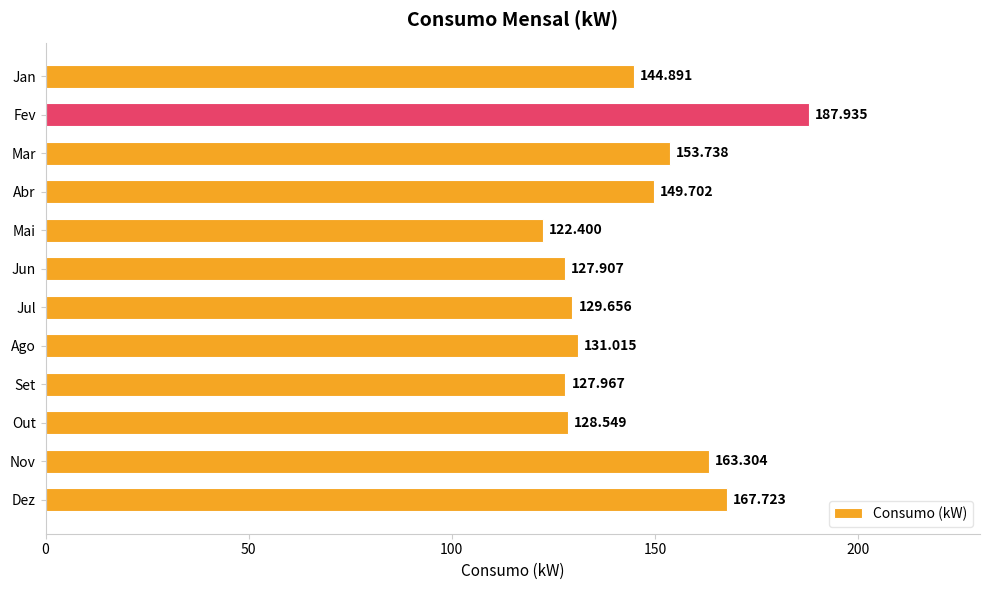

At which category does the chart reach its minimum across all series?

Mai